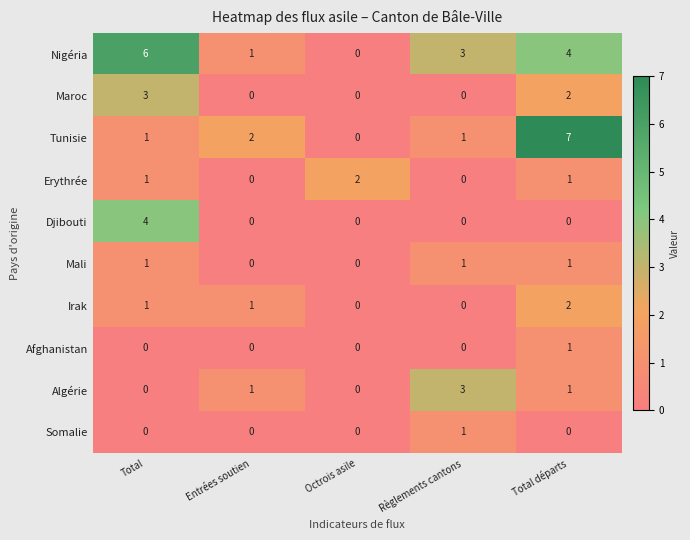

Which series has the largest total across all categories?

Nigéria